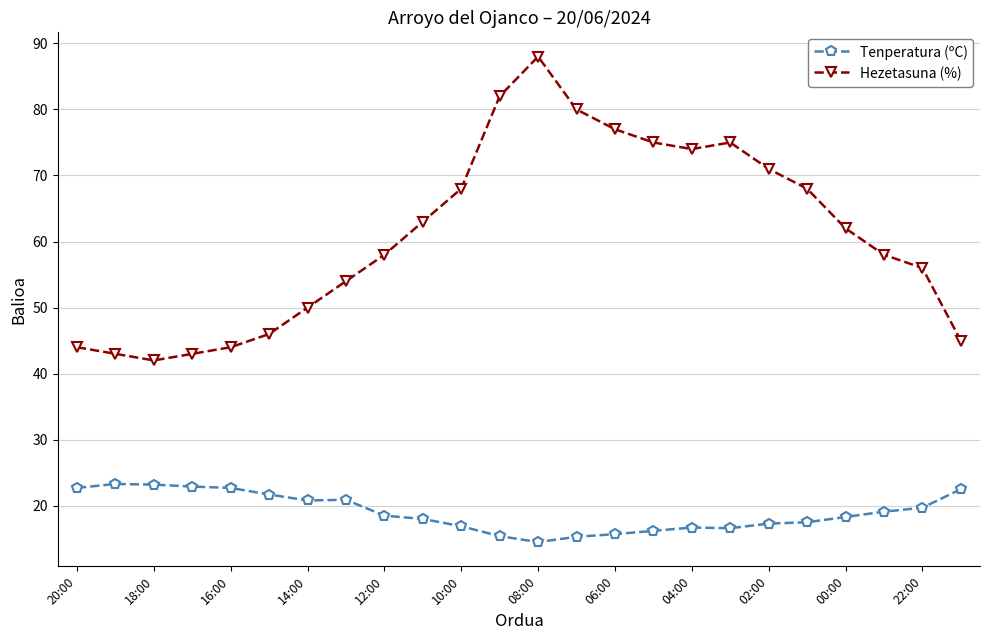

How many lines are shown in the chart?

2